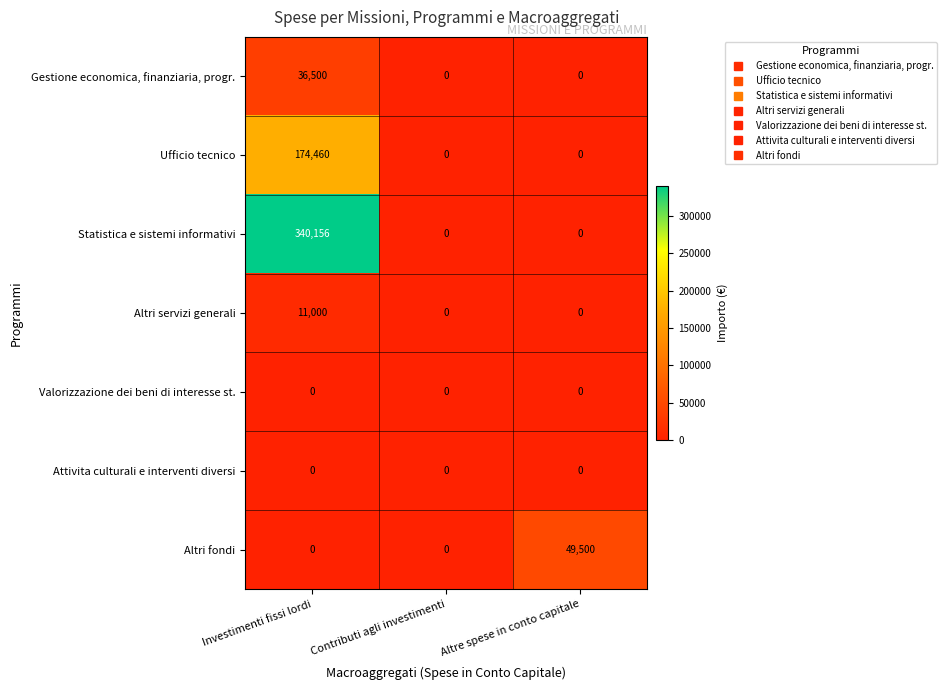

What is the total value across all series at Investimenti fissi lordi?

562116